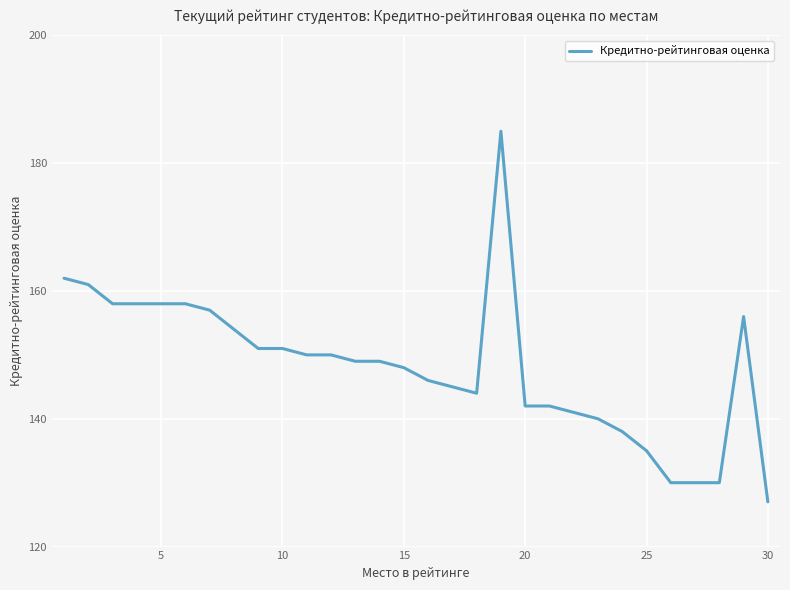

What is the minimum value shown in the chart?

127